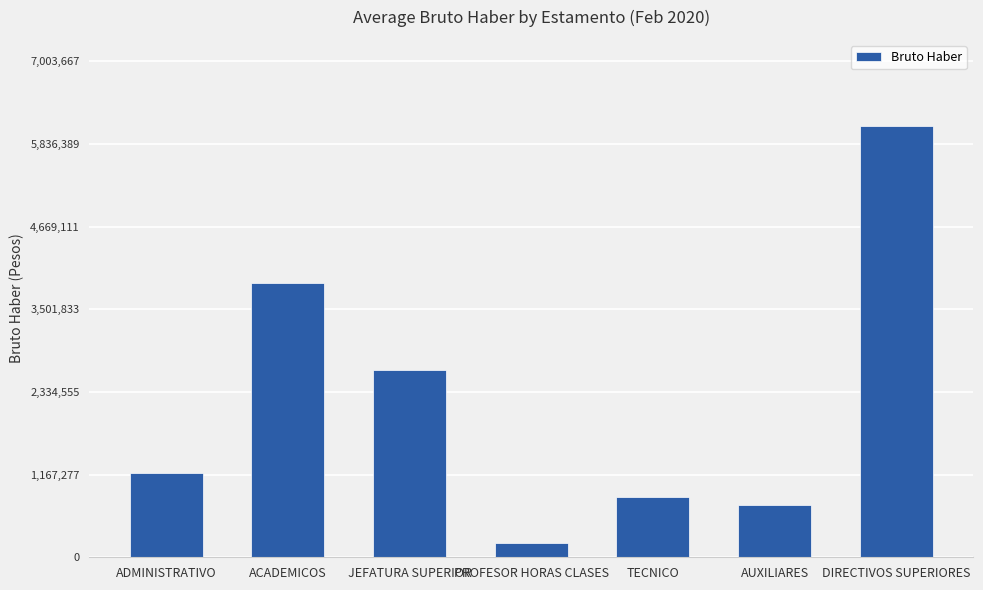

The chart shows a value of 3695983 at JEFATURA SUPERIOR. True or false?

False